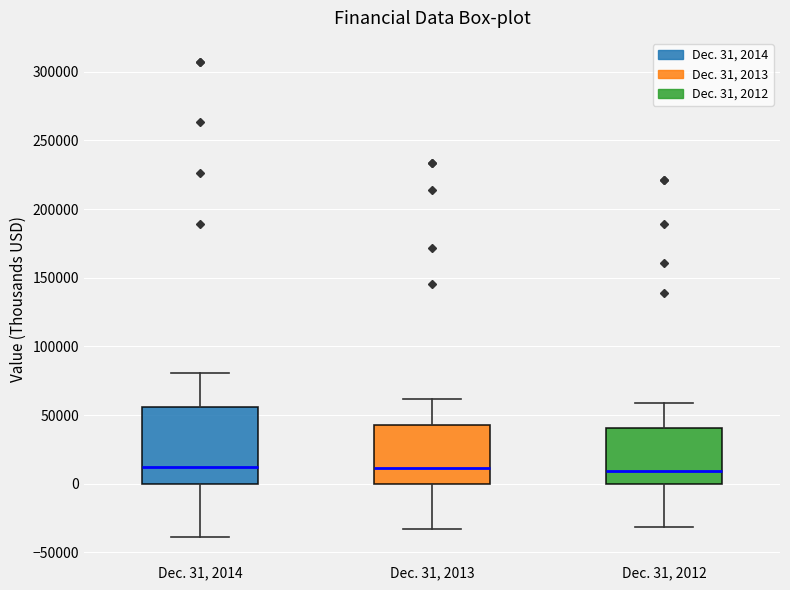

Which box is the tallest, from its lower edge to its upper edge?

Dec. 31, 2014